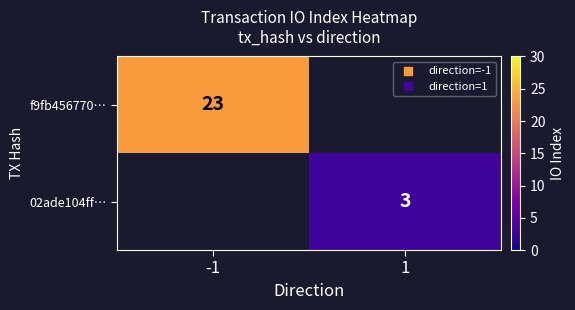

Is it true that f9fb456770… equals 0 at 1?

True